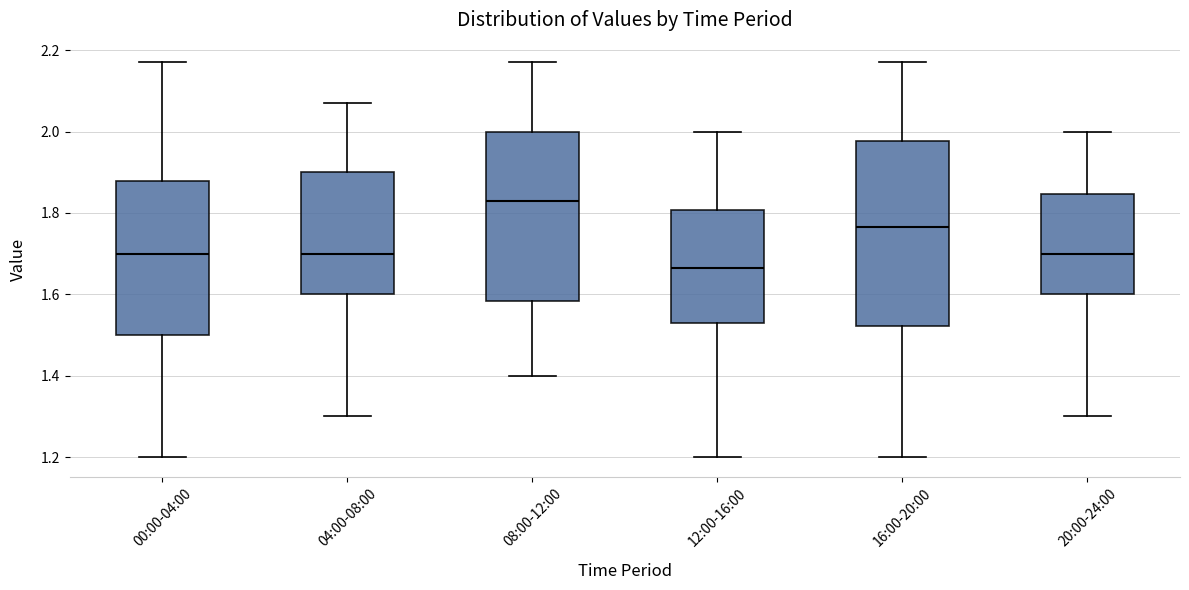

Where is the lower edge of the box for 00:00-04:00 on the y-axis? The values are not printed on the chart, so give them approximately, as read against the axis.

1.50